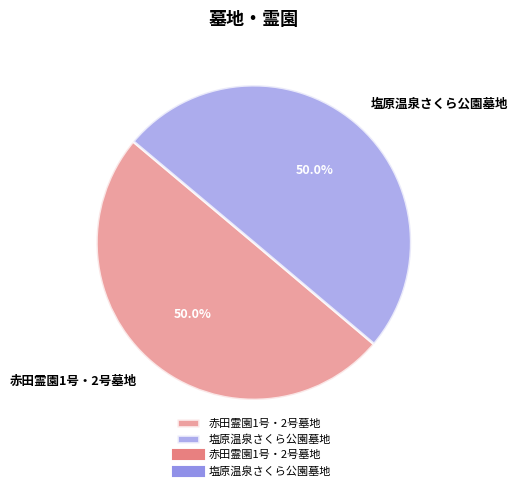

To the nearest percent, what portion does 赤田霊園1号・2号墓地 represent?

50%